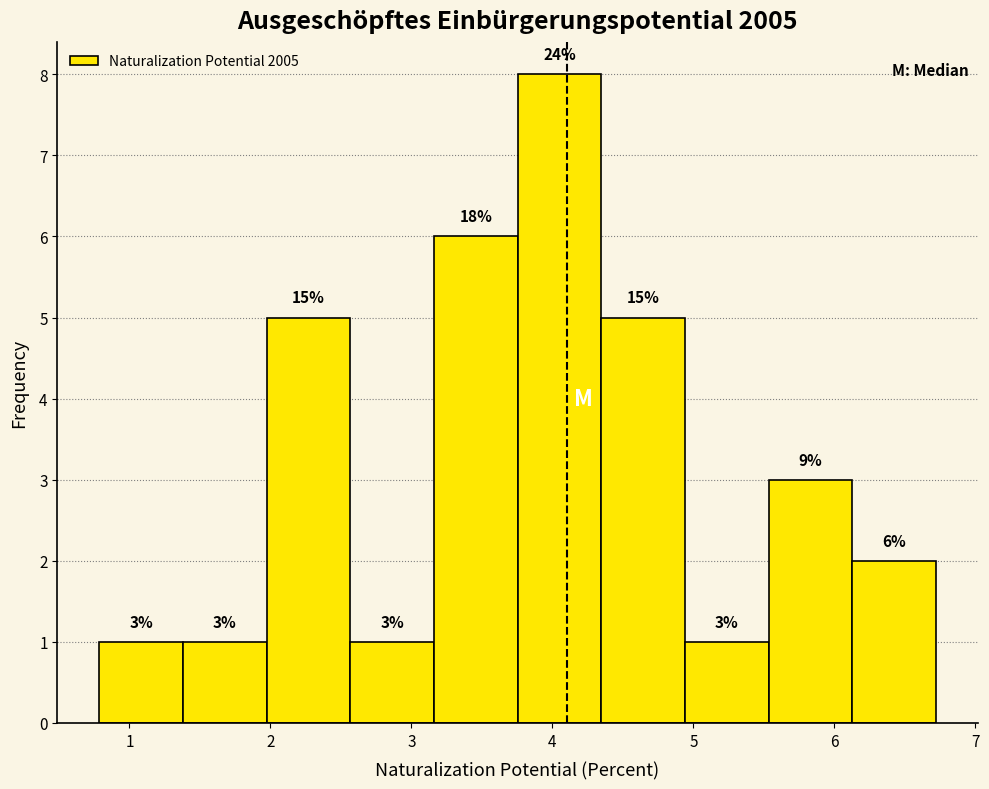

Over which range of the x-axis is the bar tallest?

3.8 to 4.3